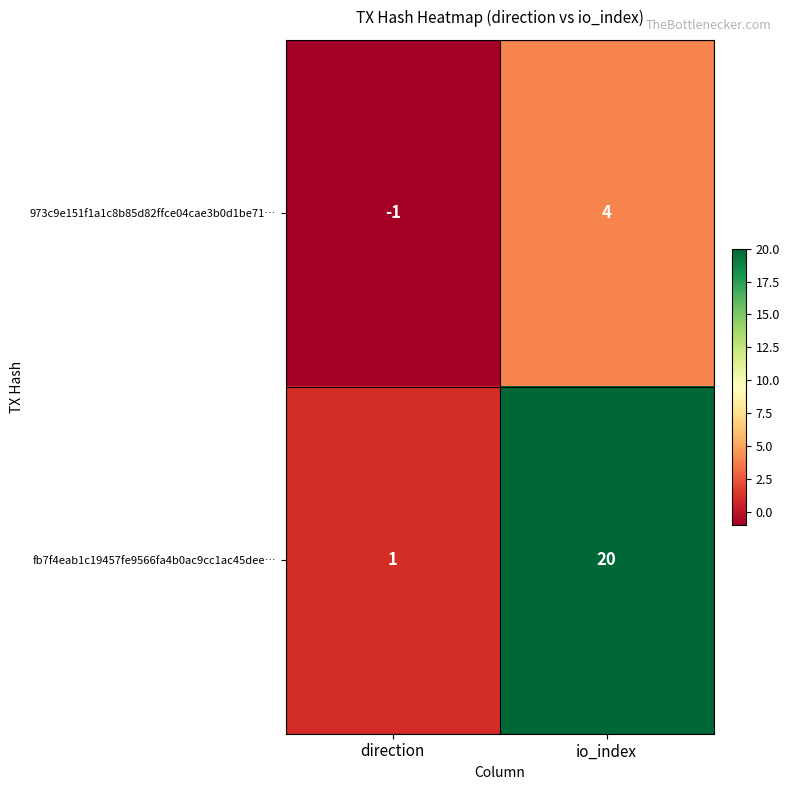

Where is 973c9e151f1a1c8b85d82ffce04cae3b0d1be71… nearest to the value 1?

direction